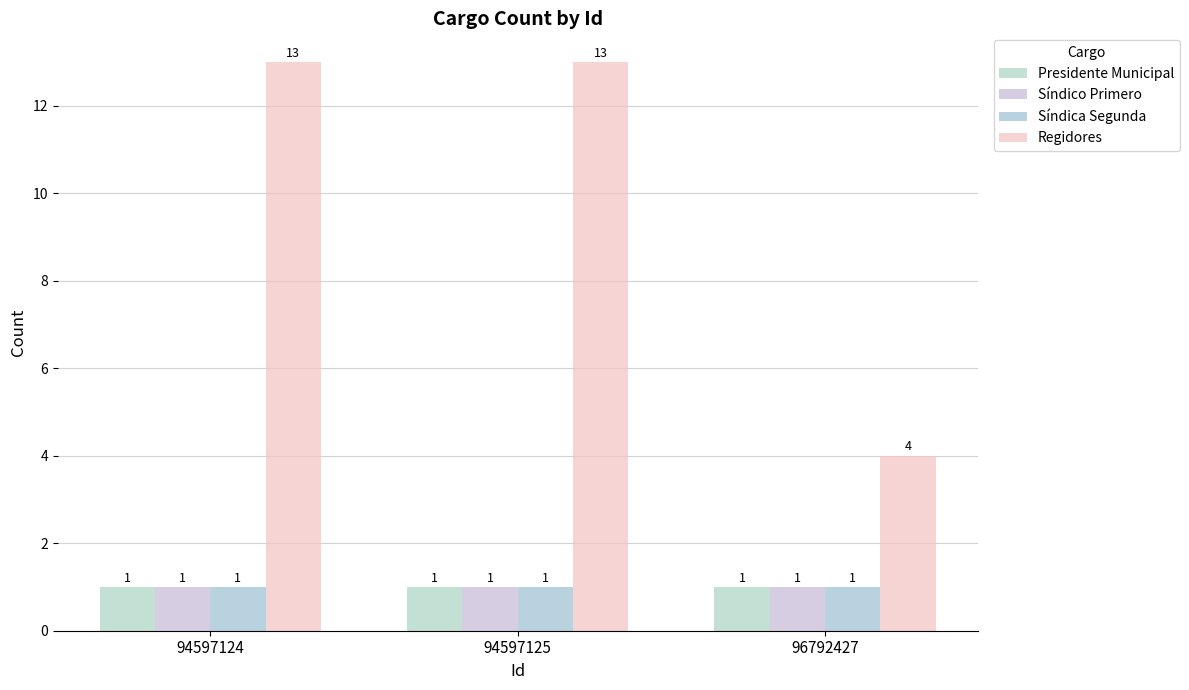

What is the value of the Síndica Segunda bar at the 3rd from the left?

1